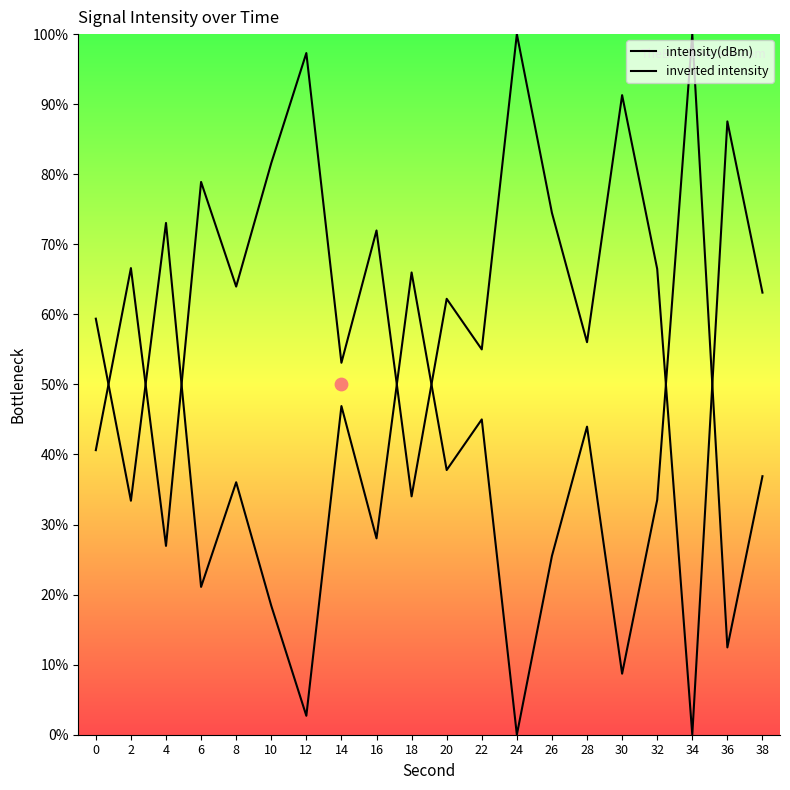

Which series has the widest spread of Y values?

intensity(dBm)